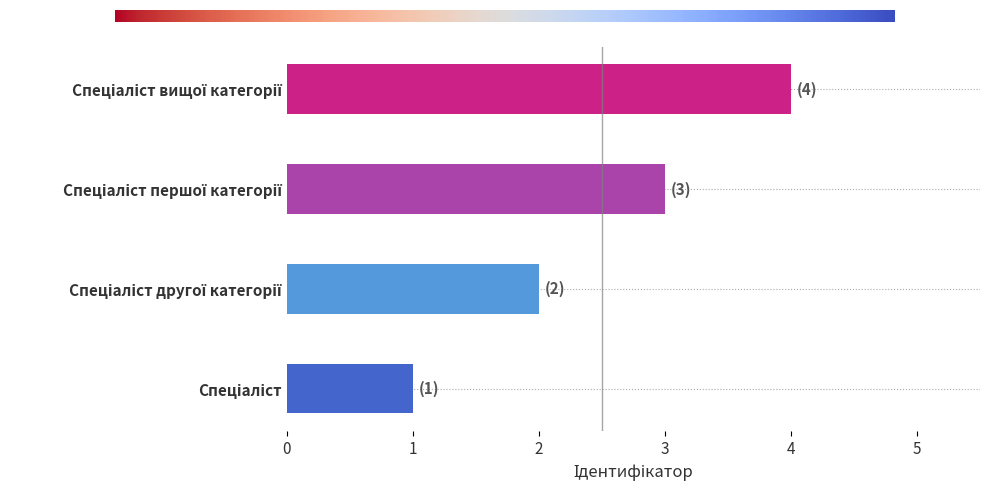

What is the greatest value displayed?

4